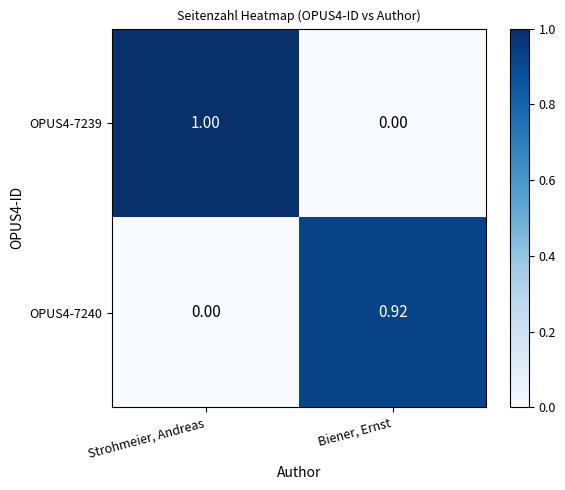

Count the number of data series in this chart.

2